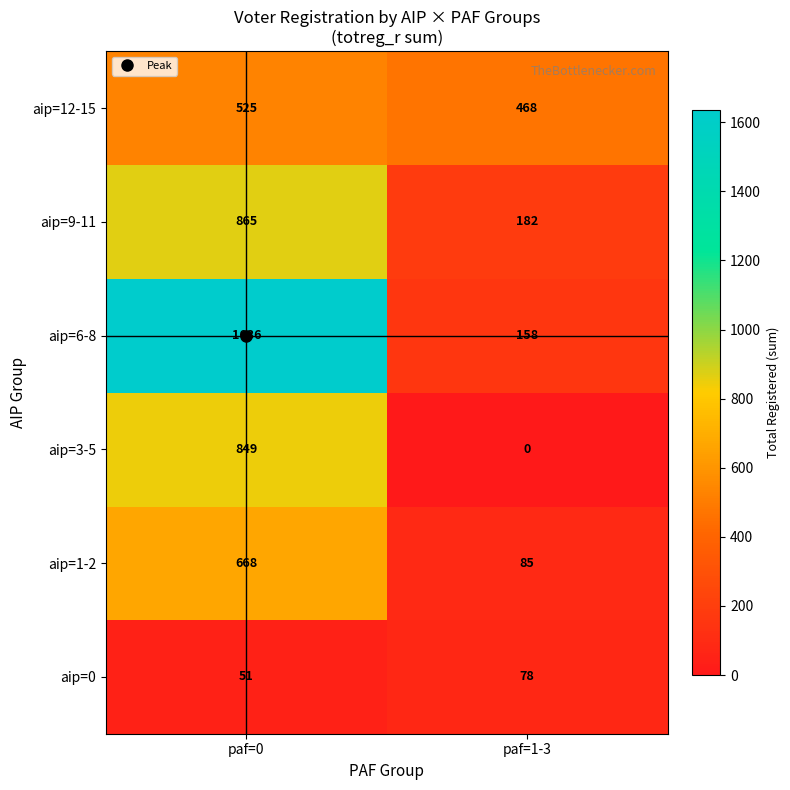

Which category has the lowest value across all series?

paf=1-3